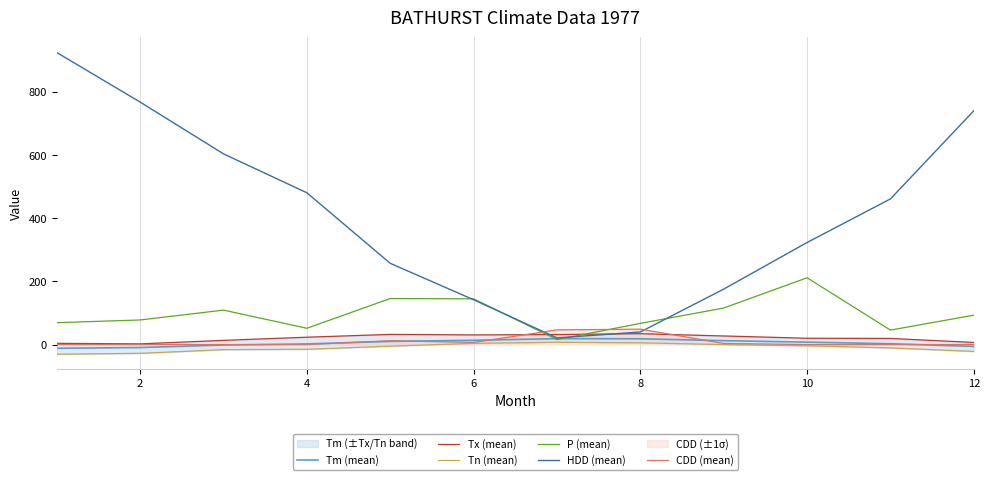

Which series has the widest spread of values?

HDD (mean)